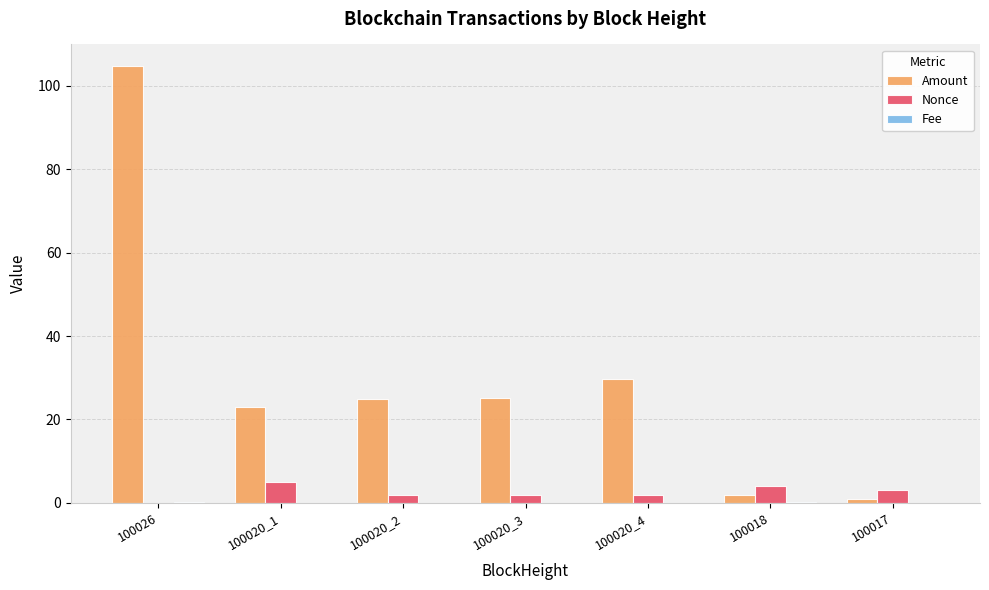

True or false: Amount has a value of 25.2 at 100020_3.

True